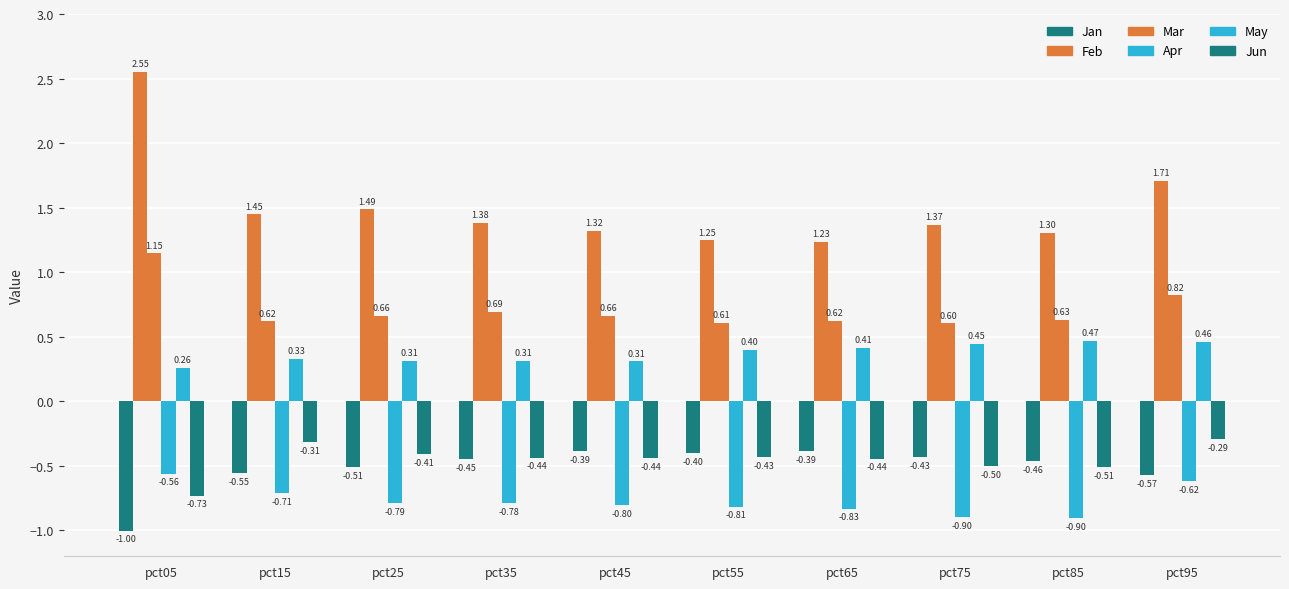

What is the minimum value shown in the chart?

-1.0